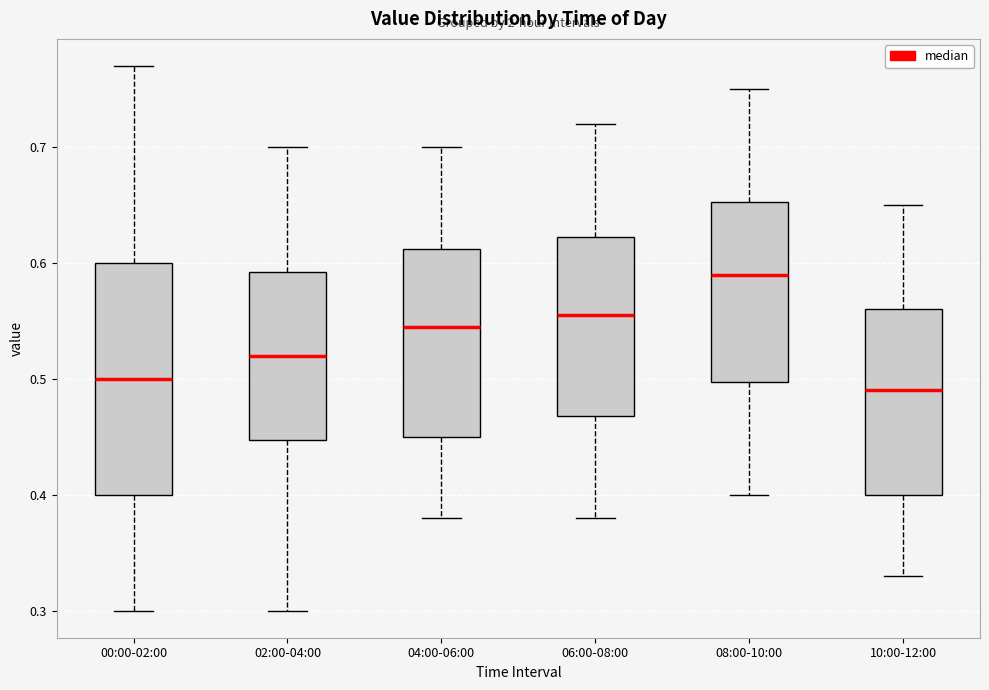

Where is the lower edge of the box for 10:00-12:00 on the y-axis? The values are not printed on the chart, so give them approximately, as read against the axis.

0.40